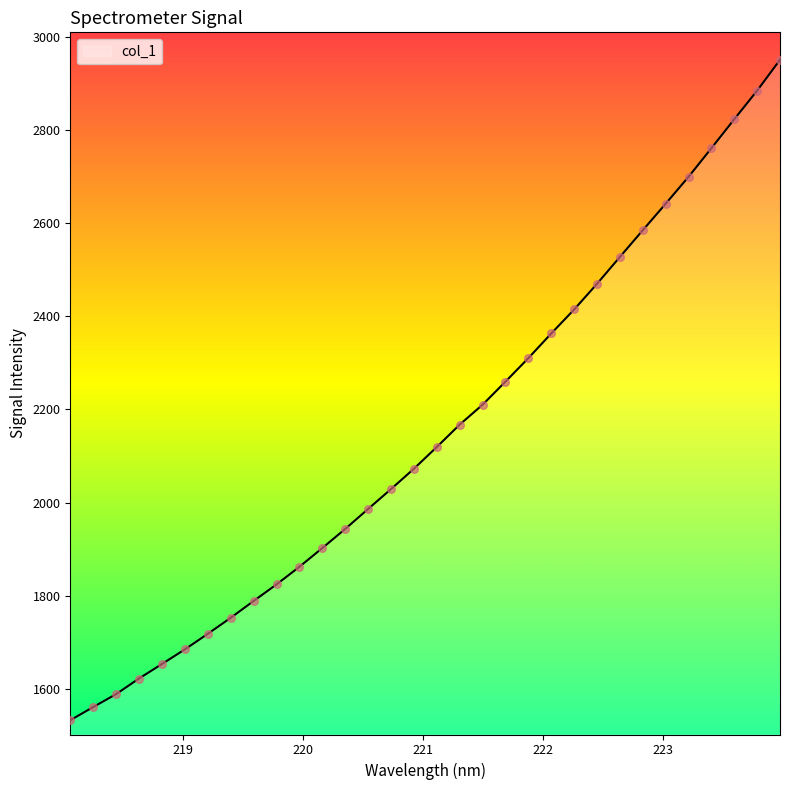

What is the smallest value displayed?

1532.5